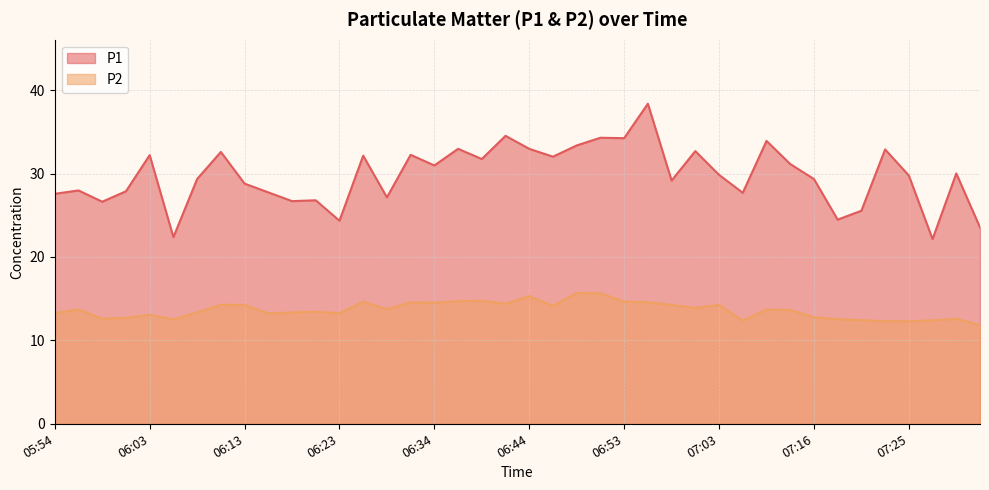

Is it true that P1 equals 28.0 at 05:56?

True